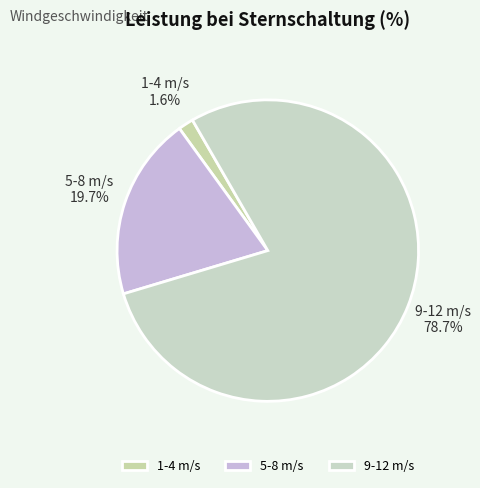

Rank the categories by value from highest to lowest.

9-12 m/s, 5-8 m/s, 1-4 m/s